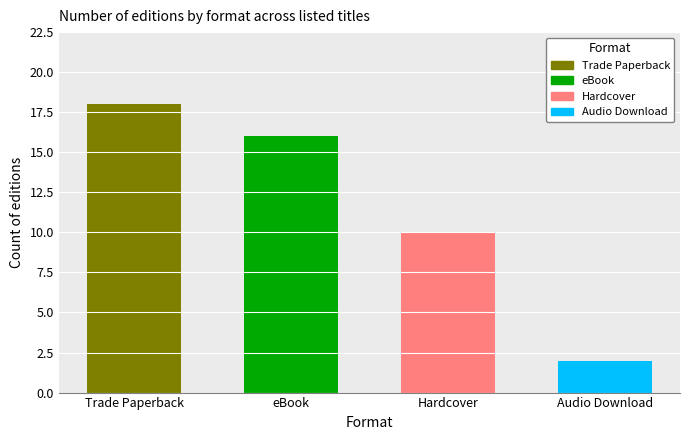

How many categories are shown in the chart?

4